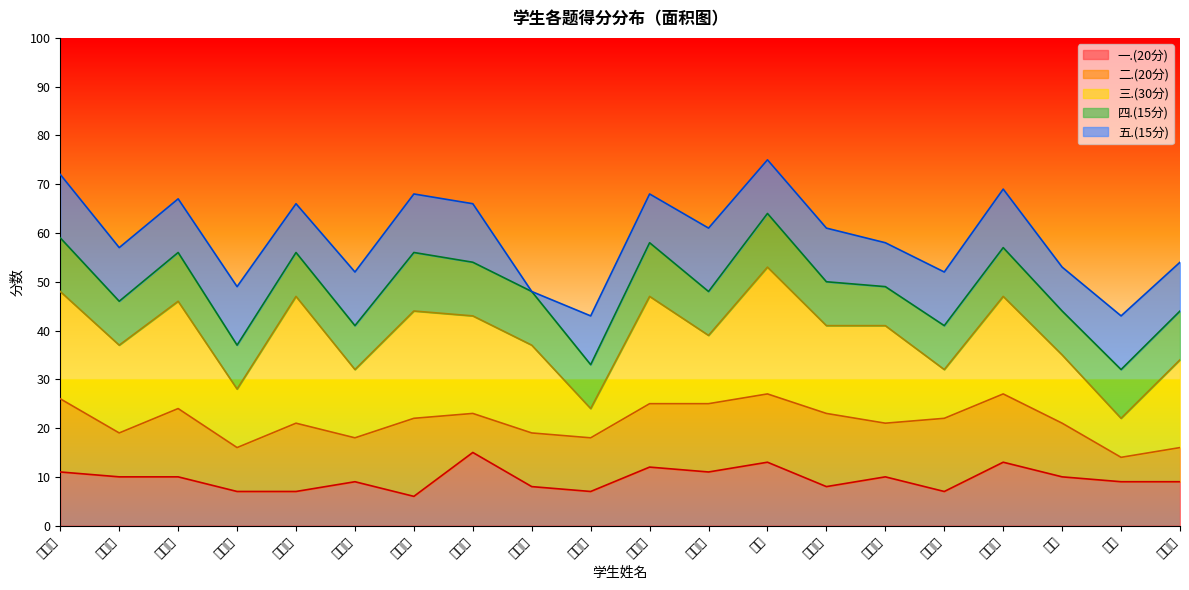

What position from the left is 戴江伟?

11